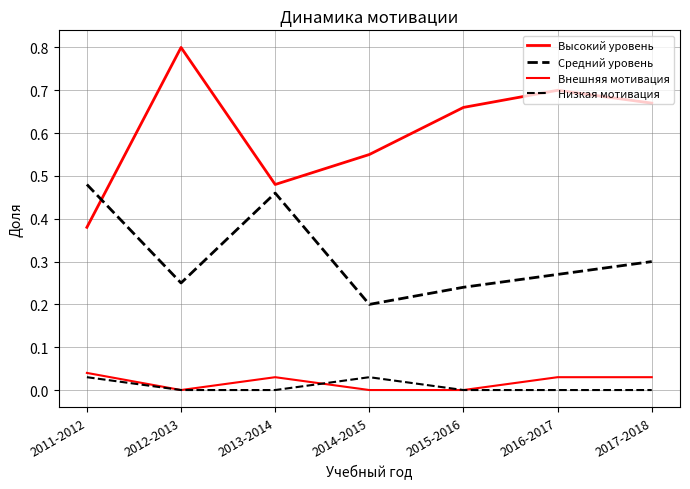

True or false: Низкая мотивация and Средний уровень cross at least once.

False